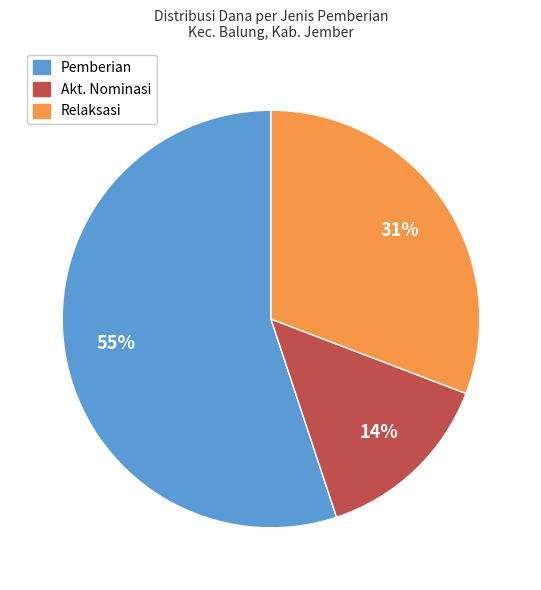

Does any single category account for the majority?

Yes